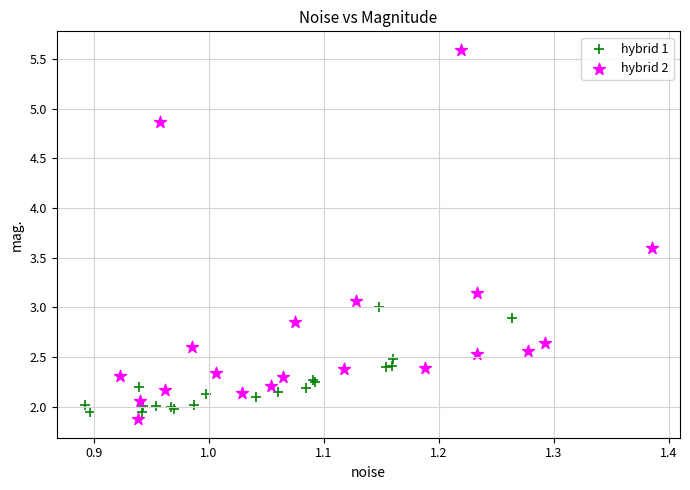

Which series contains the highest Y value?

hybrid 2